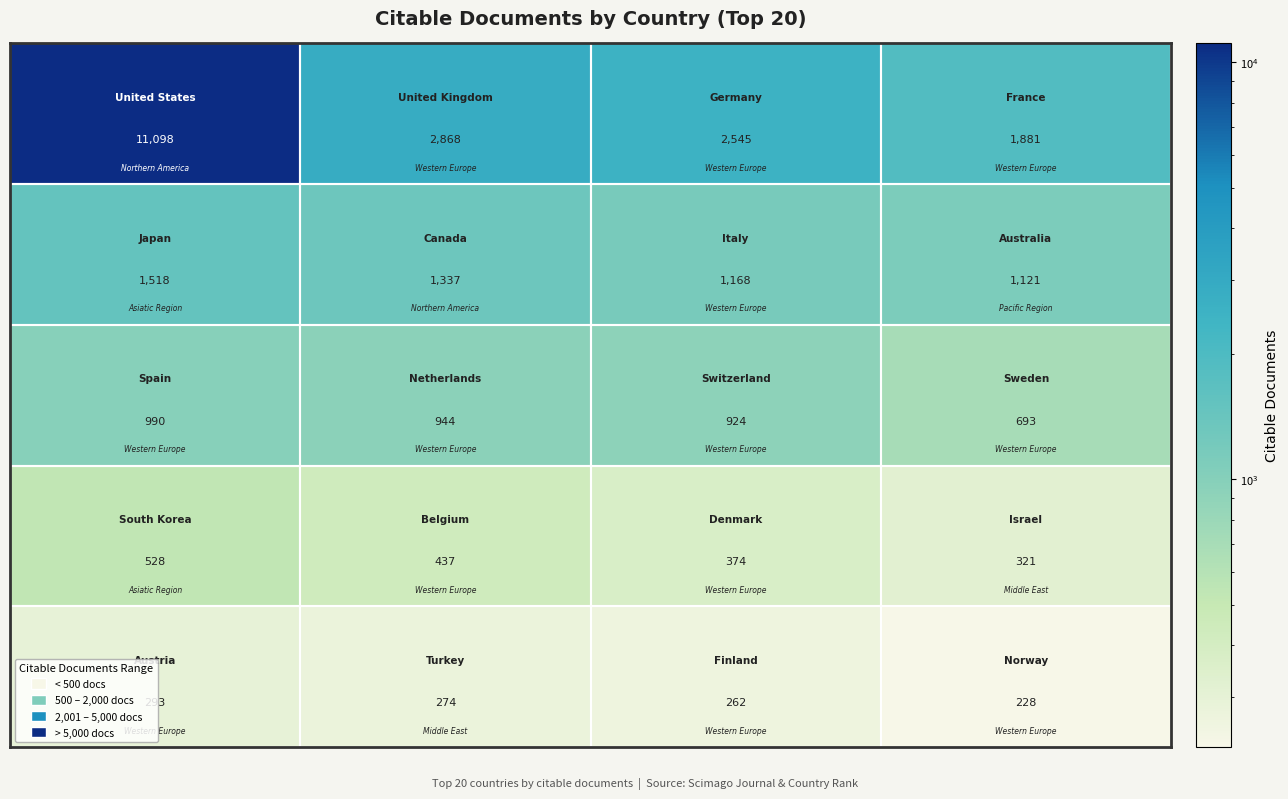

What is the smallest value displayed?

228